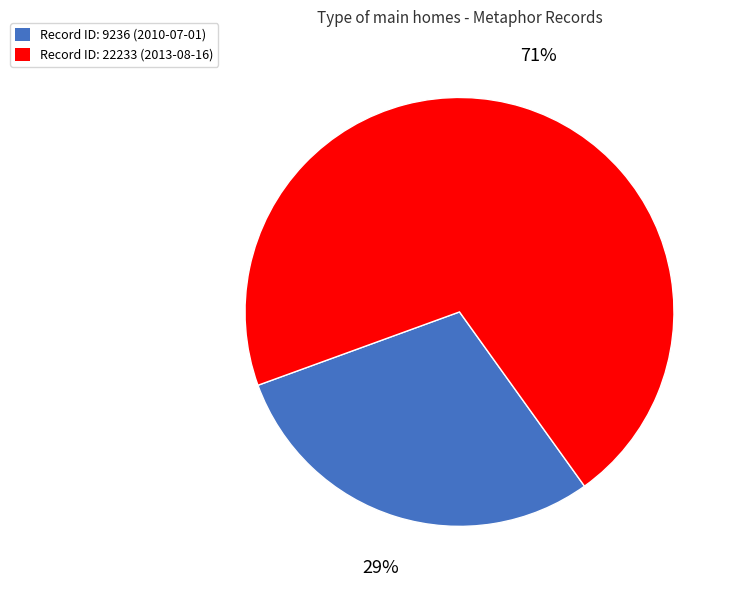

Is there any slice that represents more than half of the pie?

Yes